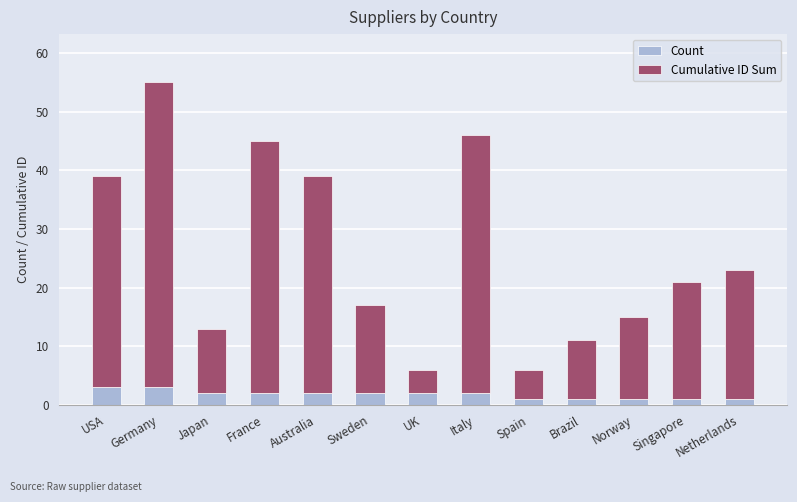

At which category is the sum across all series the highest?

Germany